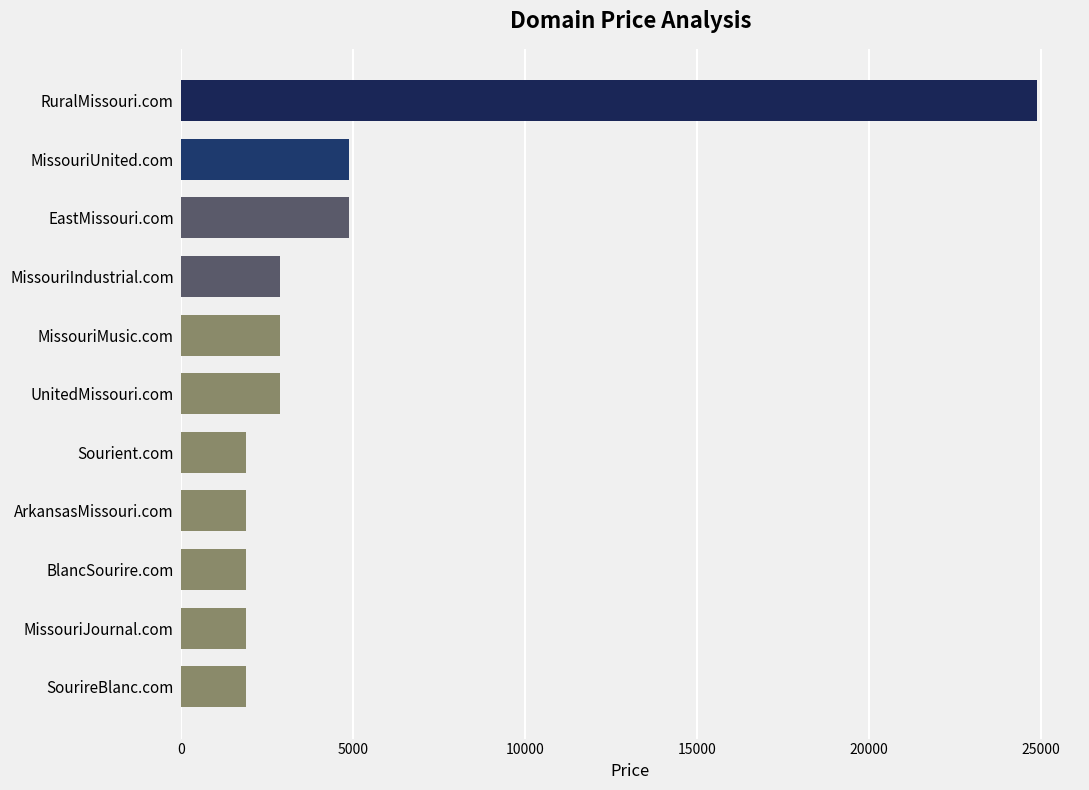

What is the sum of the values at UnitedMissouri.com and Sourient.com?

4776